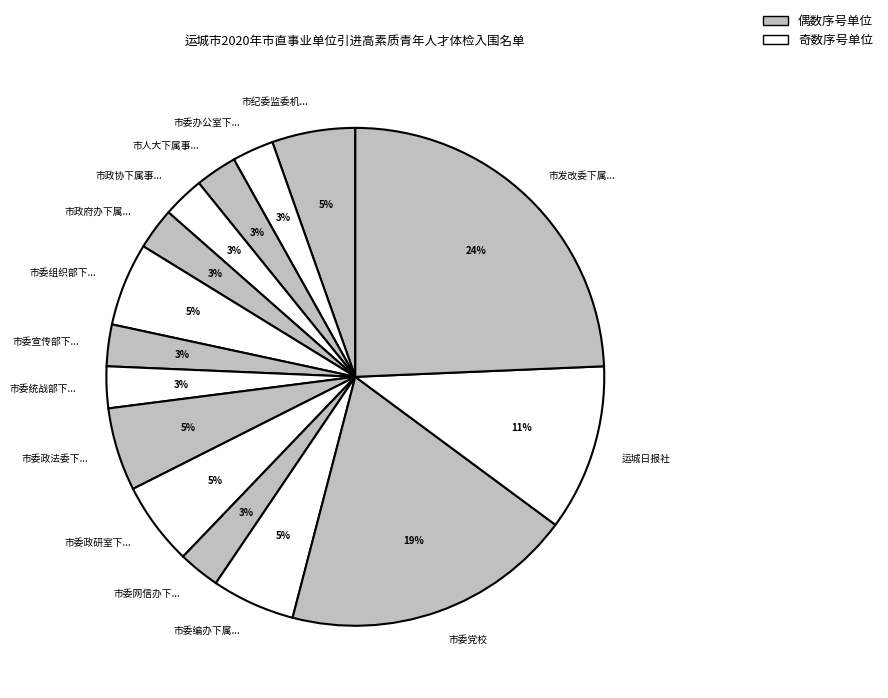

Combined, do 市委政法委下... and 市委宣传部下... account for over 50%?

No